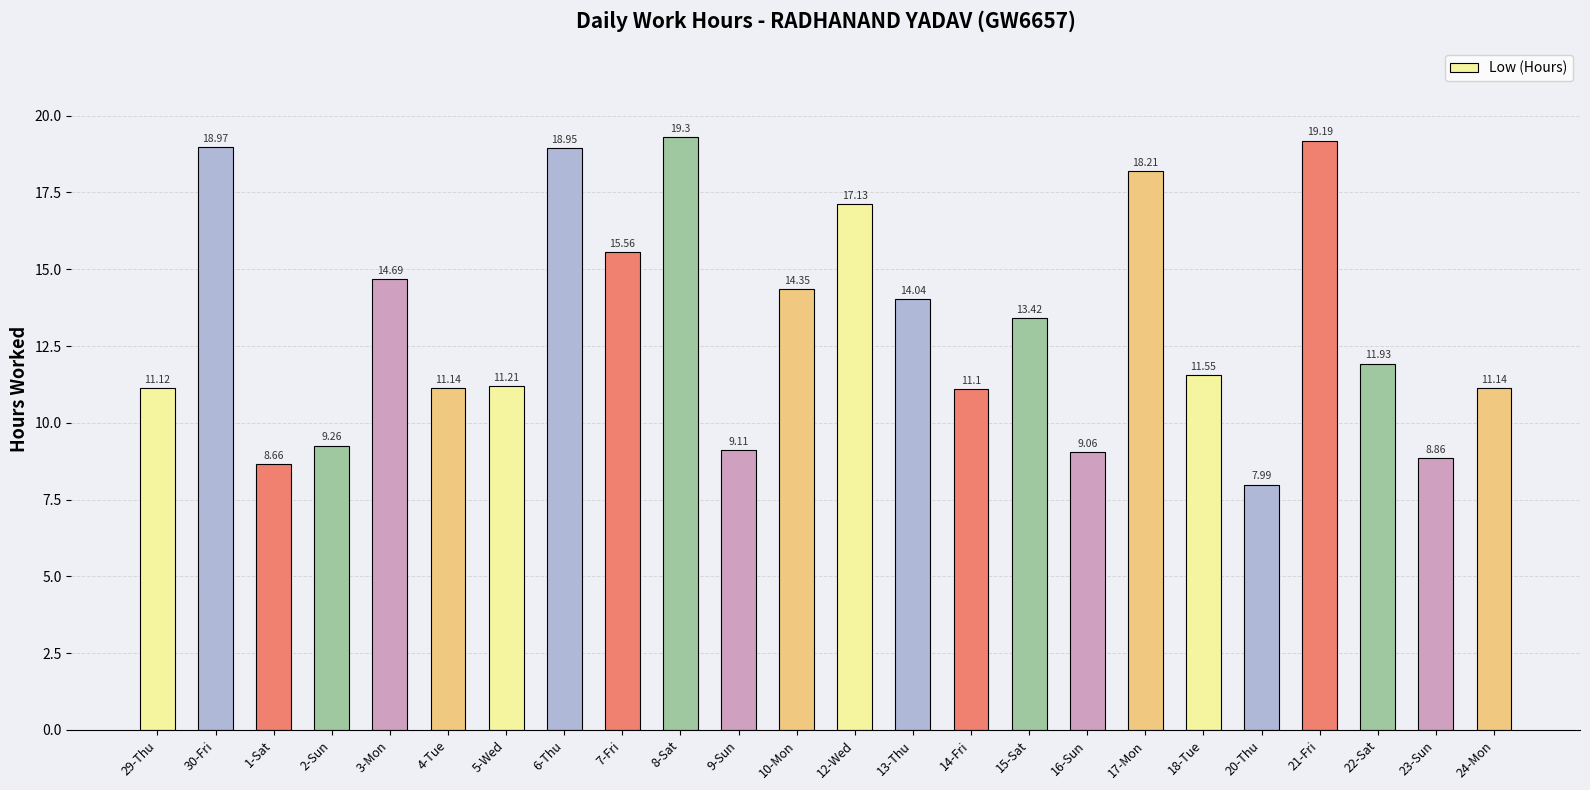

What is the difference between the second highest and second lowest values?

10.5